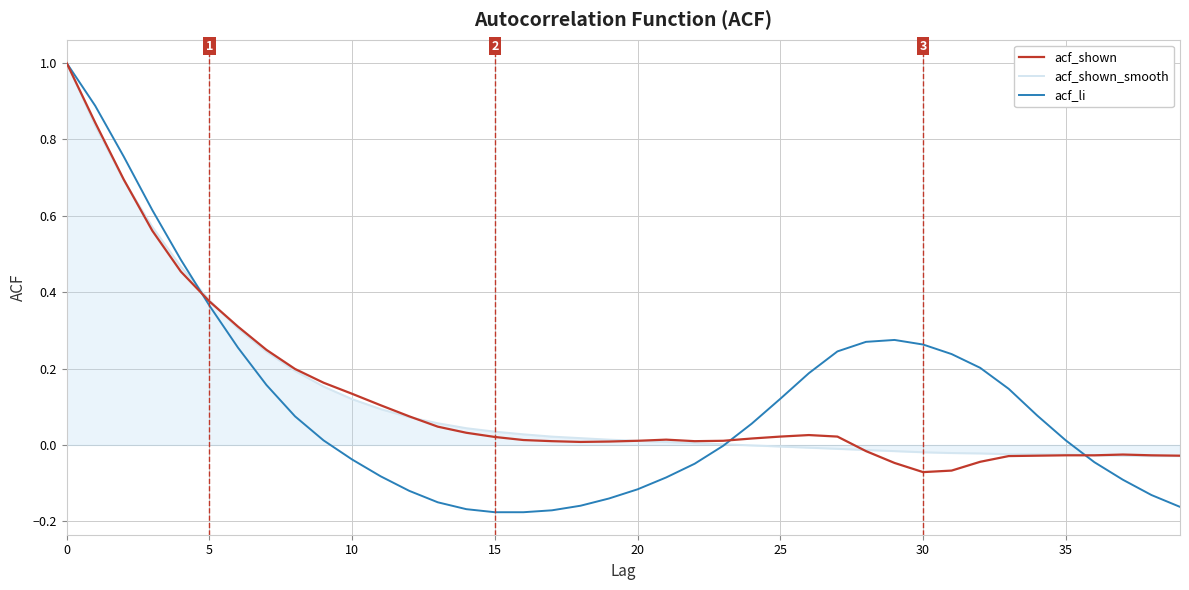

What is the greatest value displayed?

1.0